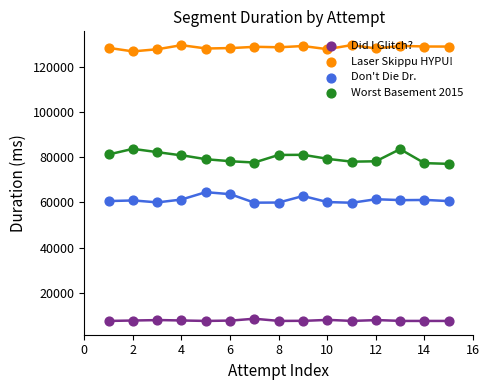

What is the total value across all series at 14?

275084